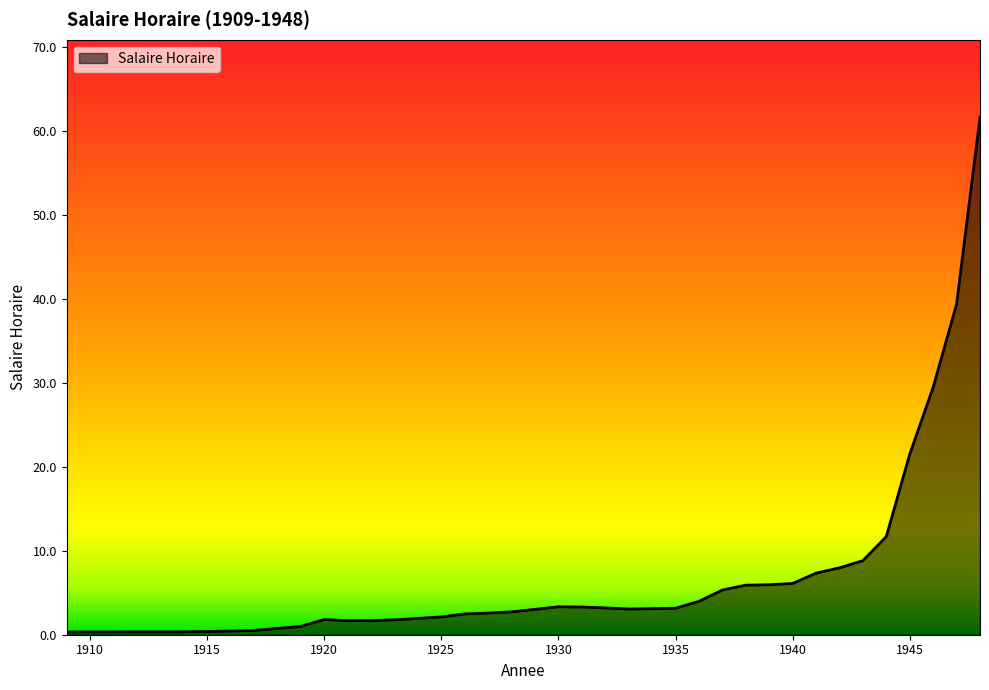

What is the maximum value shown in the chart?

61.6